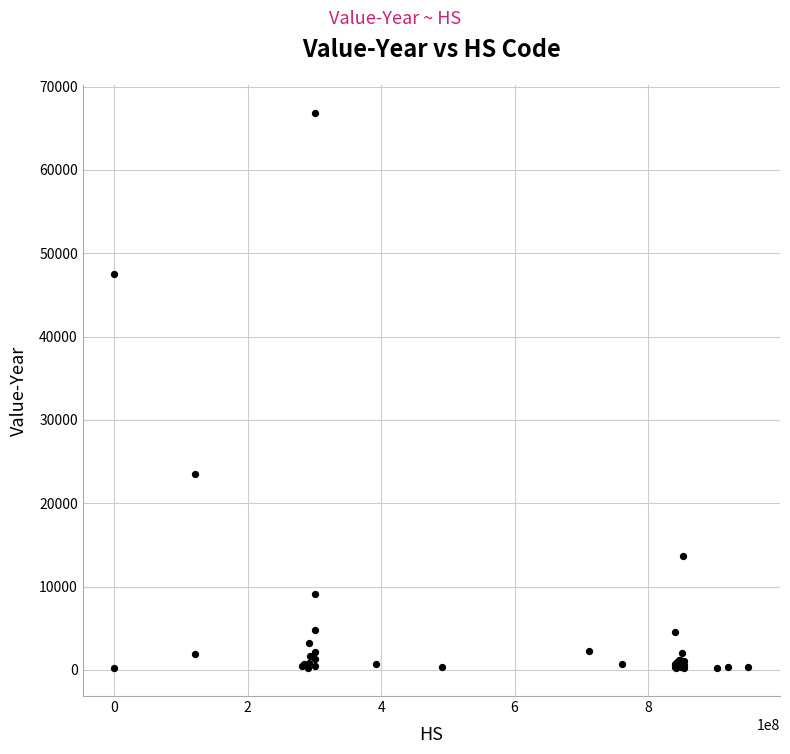

What Y value in the scatter plot is closest to 33548?

23486